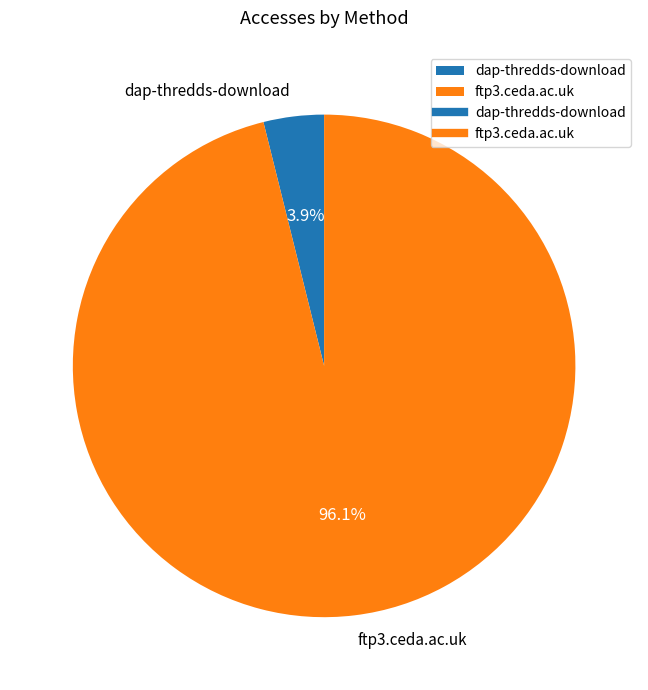

What percentage is the dap-thredds-download slice, to the nearest percent?

4%